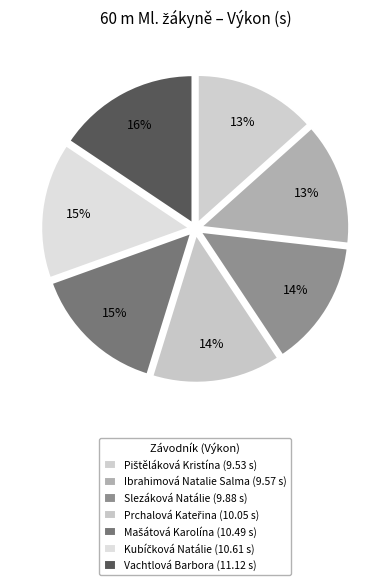

Between Slezáková Natálie and Prchalová Kateřina, which is larger?

Prchalová Kateřina